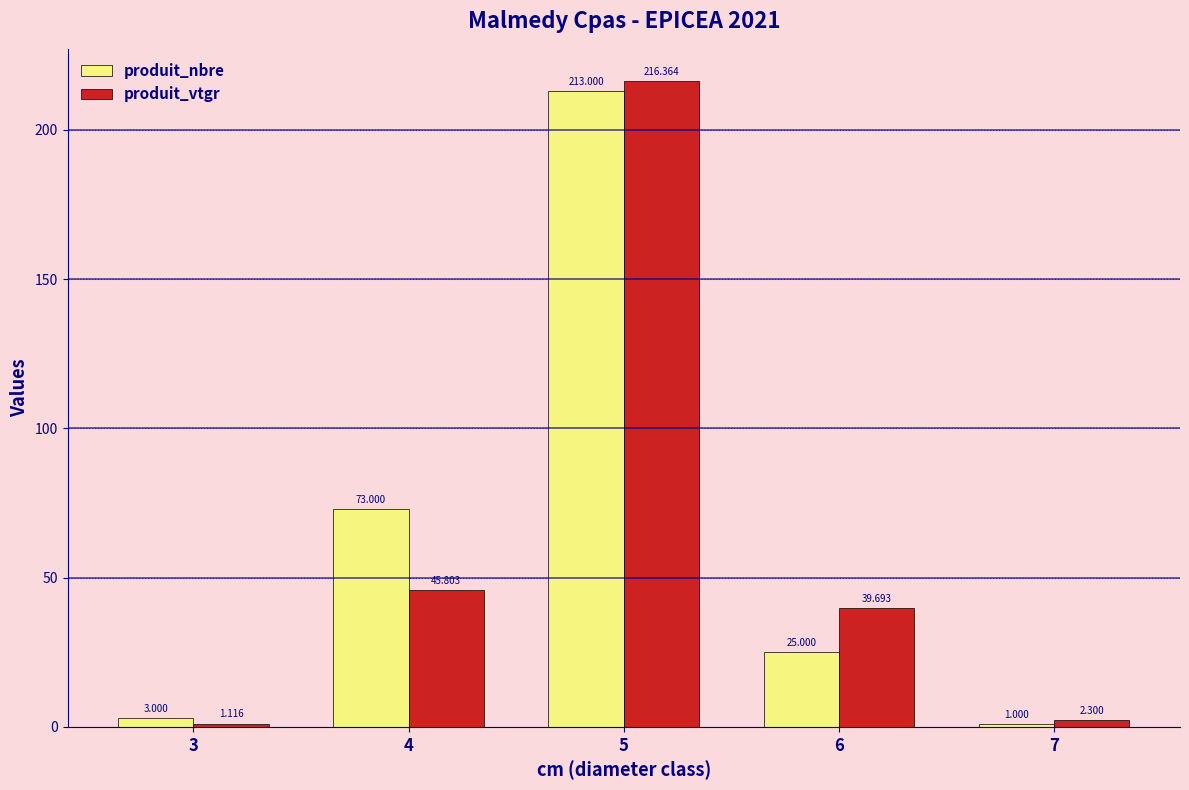

Which series changed the most between 5 and 7?

produit_vtgr